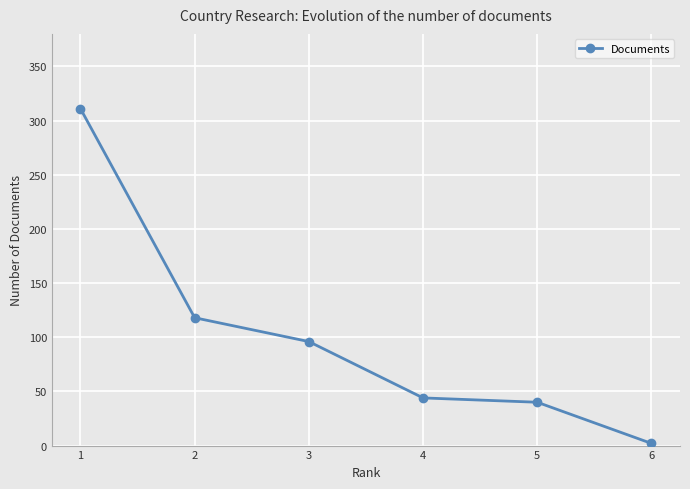

What is the difference between the second highest and second lowest values?

78